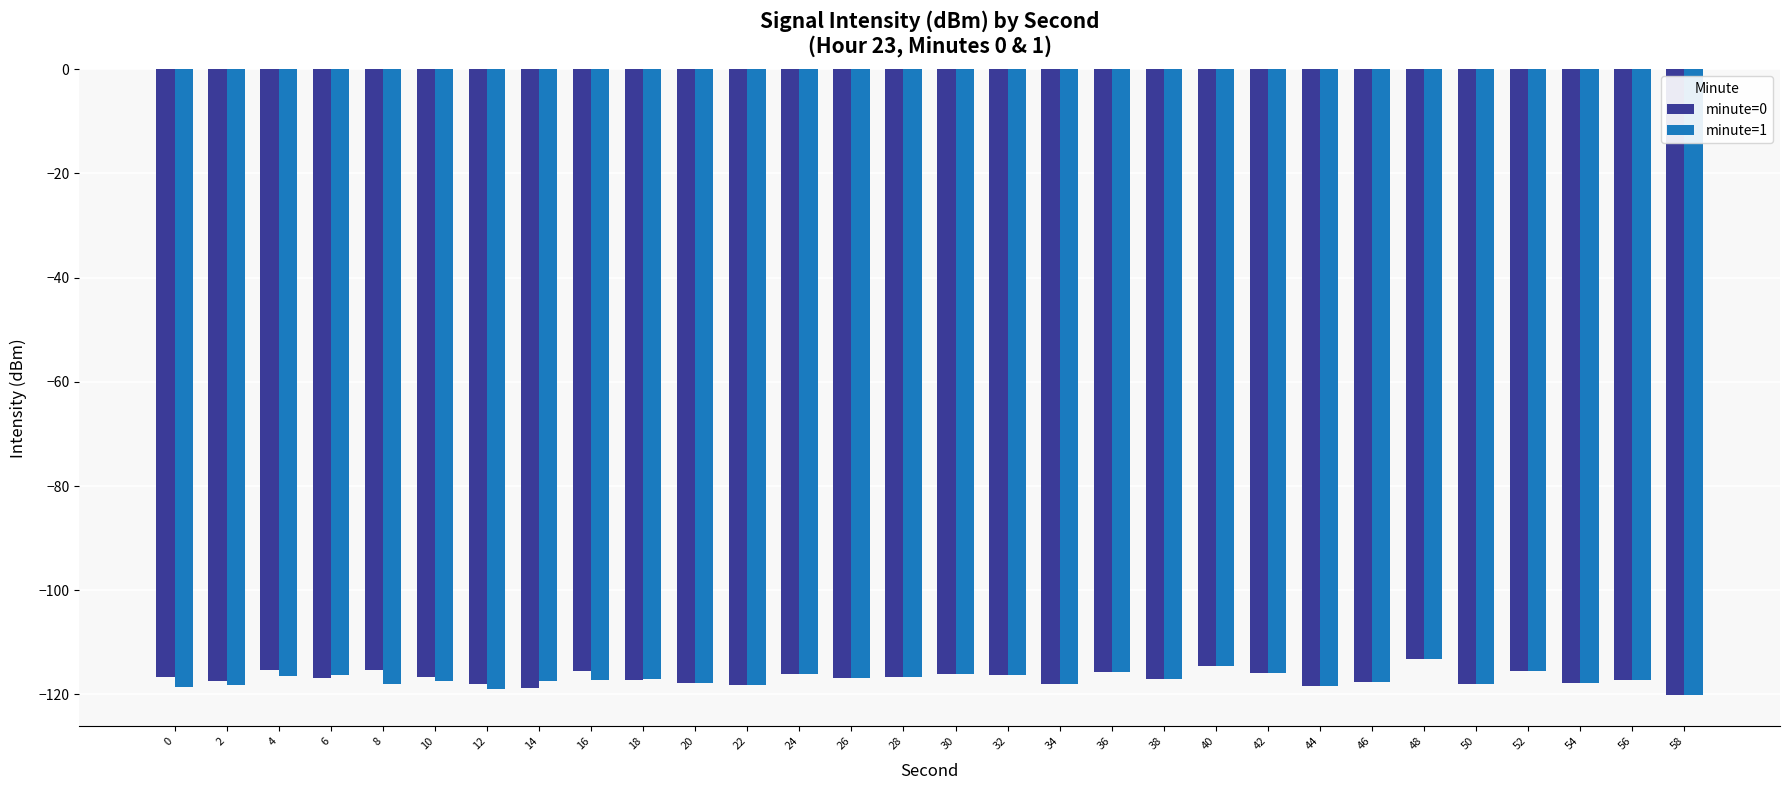

What are all the series names shown in the legend?

minute=0, minute=1